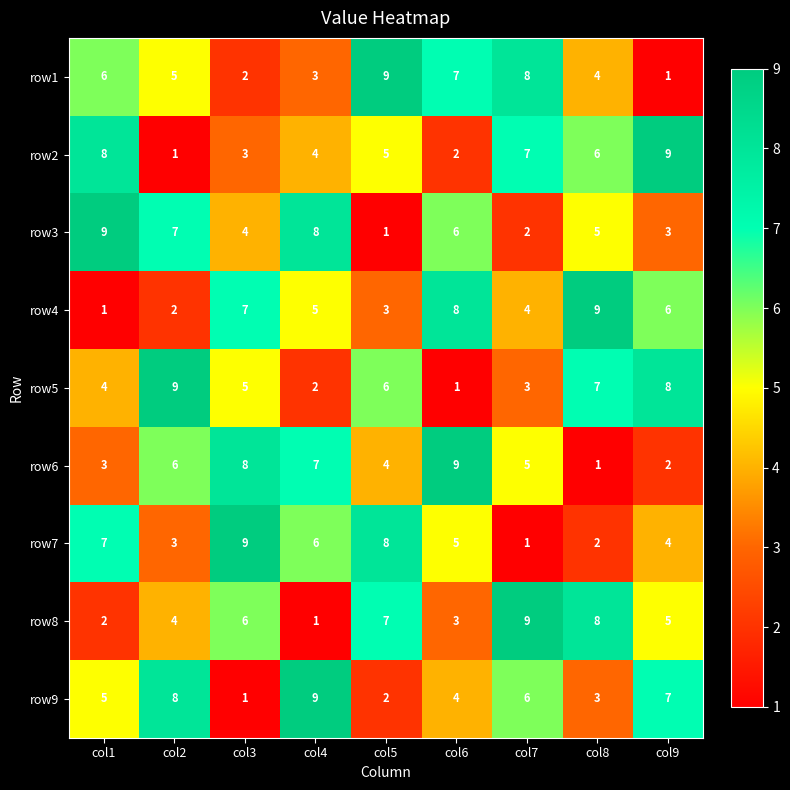

What is the total value across all series at col1?

45